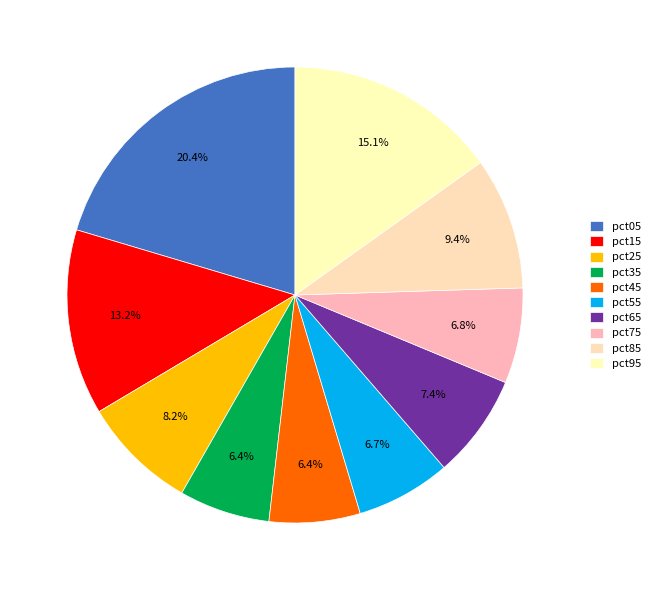

Is there a majority slice in this chart?

No